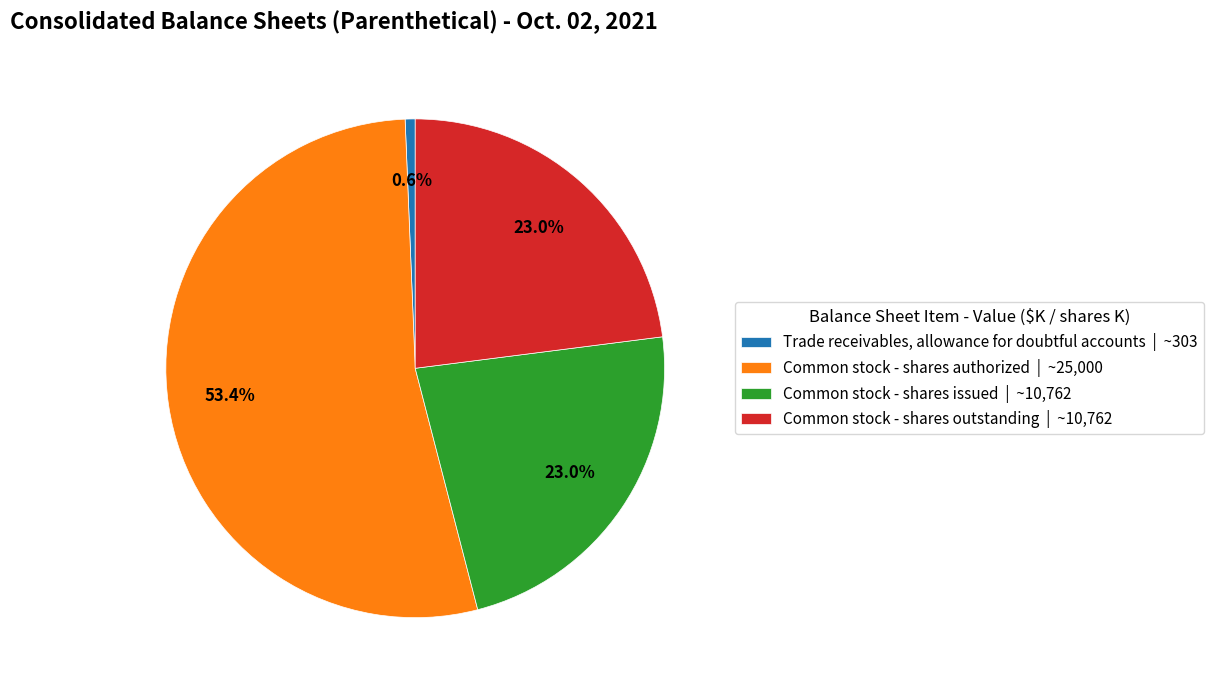

The Common stock - shares outstanding slice represents 23% of the pie. True or false?

True